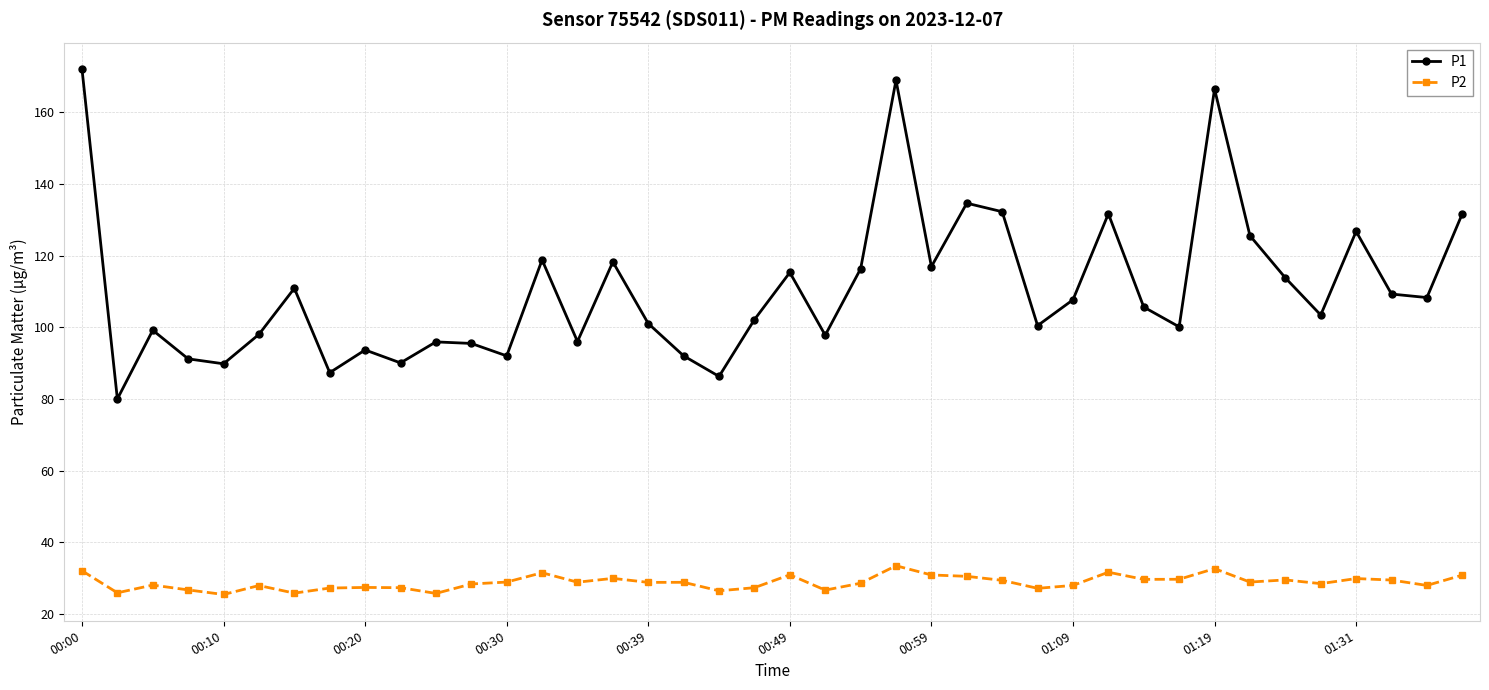

What is the difference between the maximum and minimum values in the P1 series?

92.1